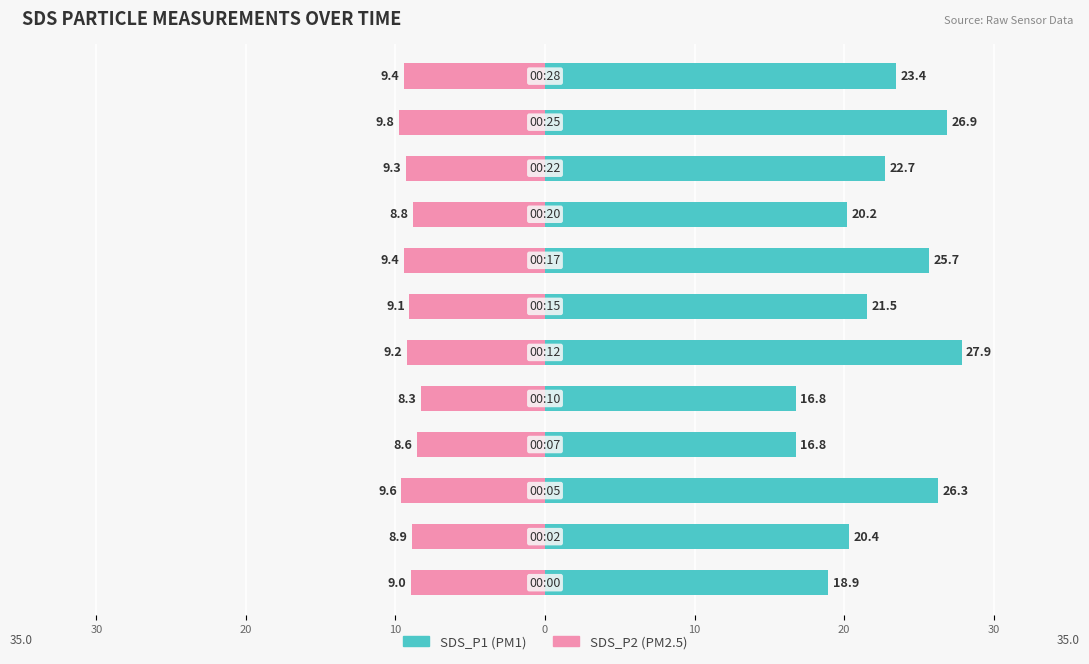

Reading left to right, extract all data points from this chart.

SDS_P1: 18.9	20.4	26.3	16.8	16.8	27.9	21.5	25.7	20.2	22.7	26.9	23.4
SDS_P2: -9.0	-8.9	-9.6	-8.6	-8.3	-9.2	-9.1	-9.4	-8.8	-9.3	-9.8	-9.4